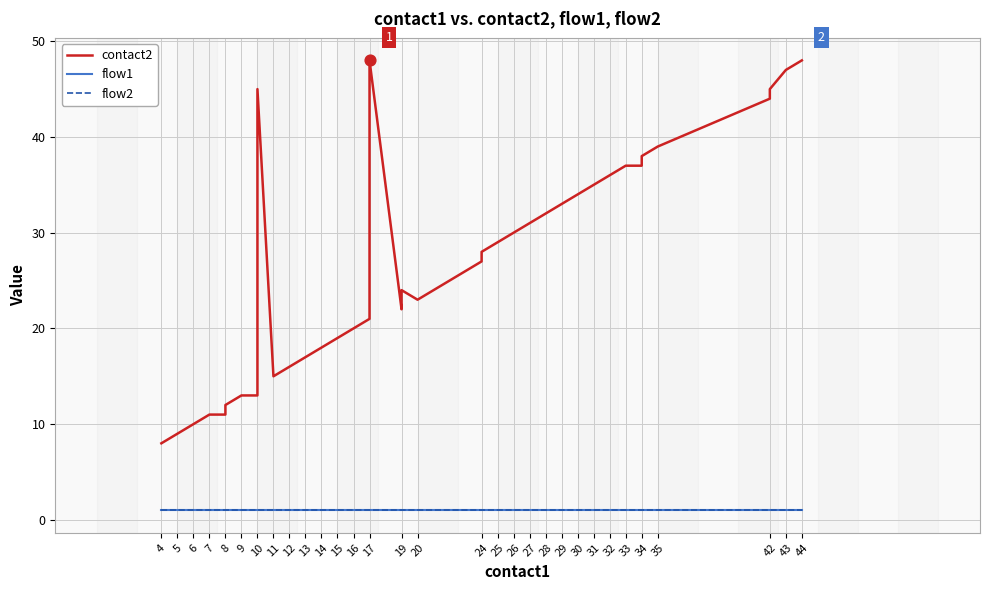

Which series has the largest total across all categories?

contact2